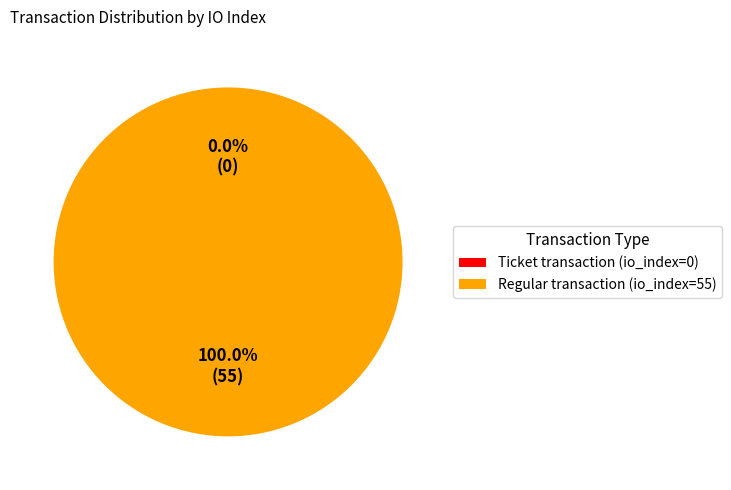

Combined, do Ticket (io_index=0) and Regular (io_index=55) account for over 50%?

Yes